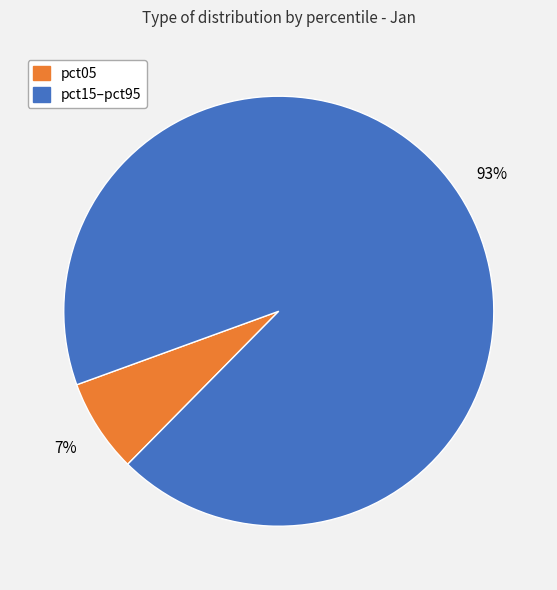

To the nearest percent, what is the average slice percentage?

50%